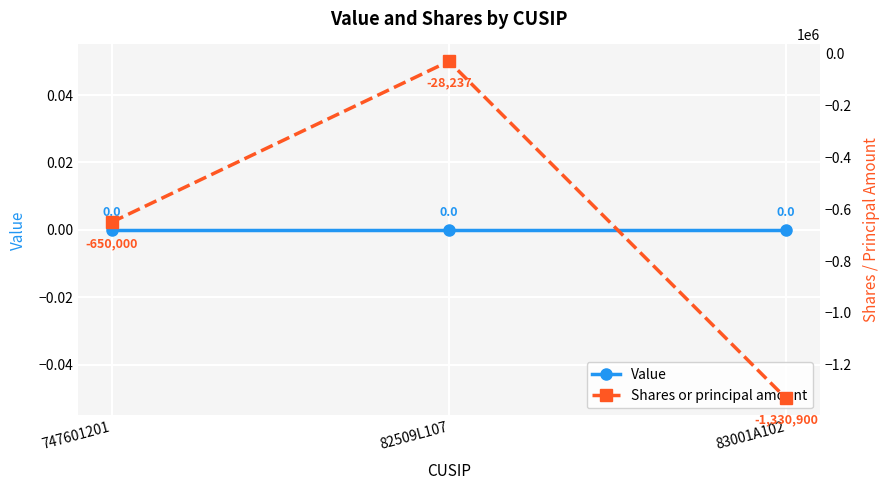

At which label is Value closest to 0?

747601201